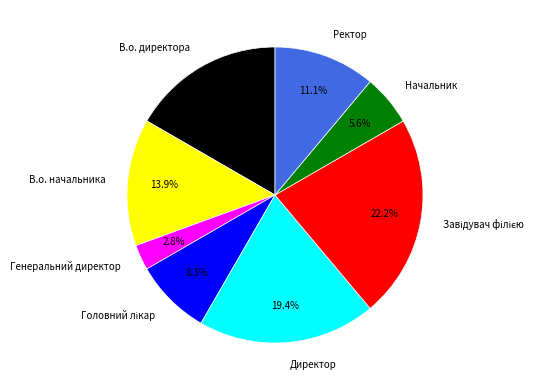

What is the smallest slice in the pie chart?

Генеральний директор